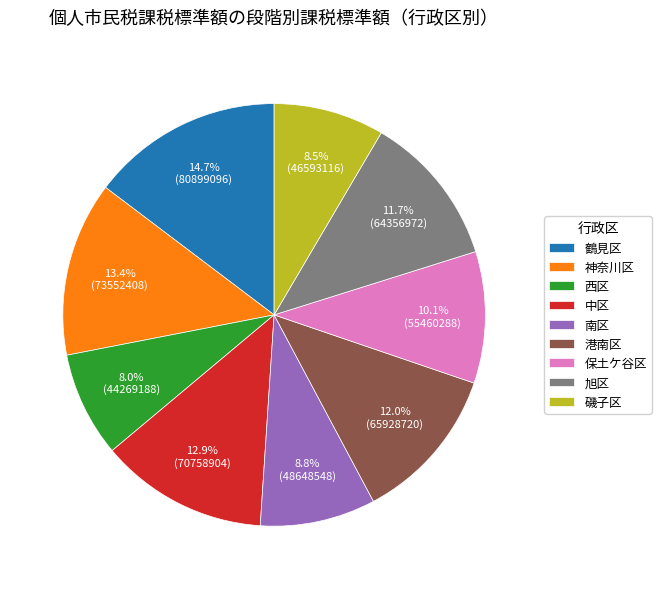

To the nearest percent, what is the average slice percentage?

11%